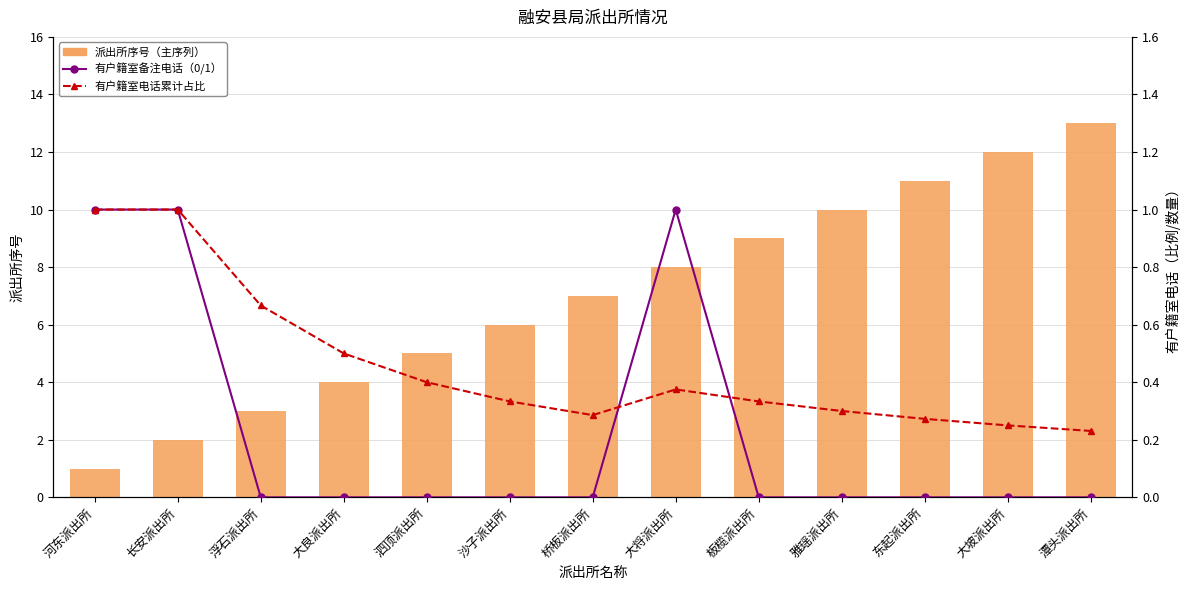

Which series changed the most between 大良派出所 and 雅瑶派出所?

派出所序号（主序列）